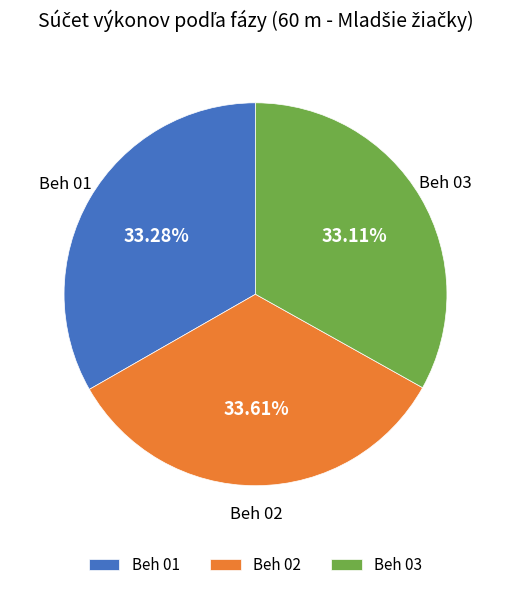

To the nearest percent, what is the average slice percentage?

33%